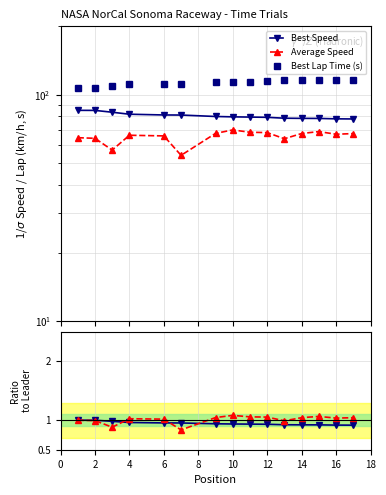

What is the value of the Avg Speed point at the 4th from the left?

1.0